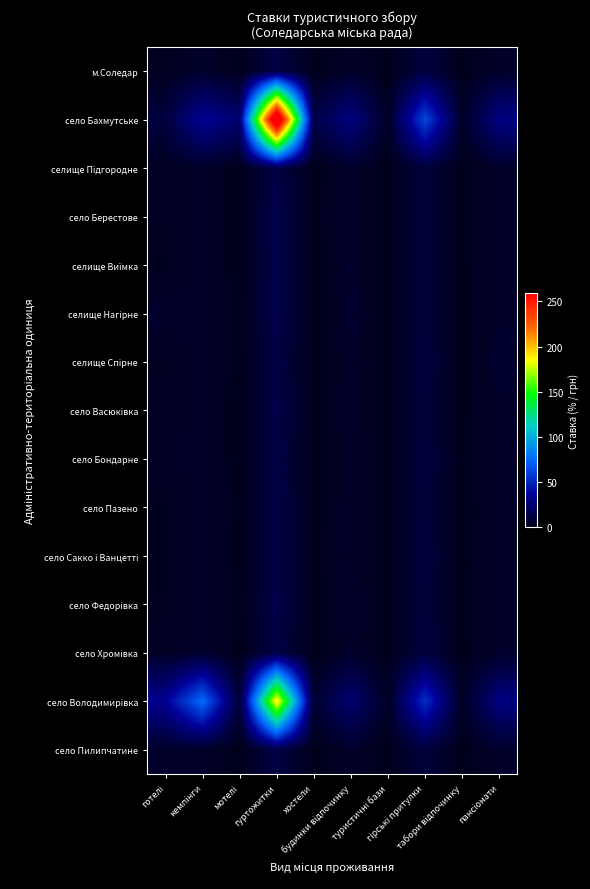

Which series has the largest range (max minus min)?

село Бахмутське